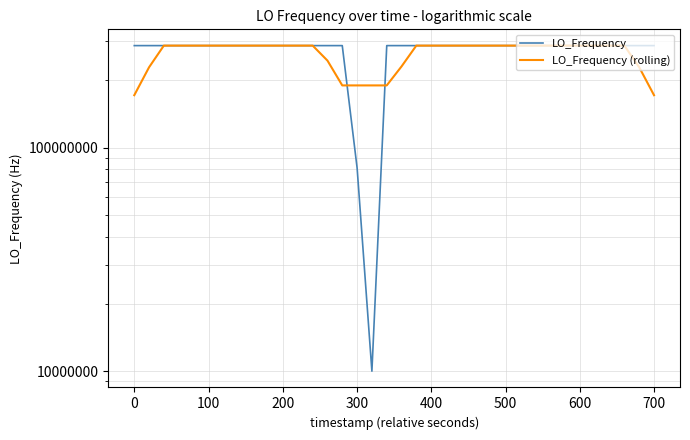

How many interior local valleys does the LO_Frequency (rolling) series have?

8